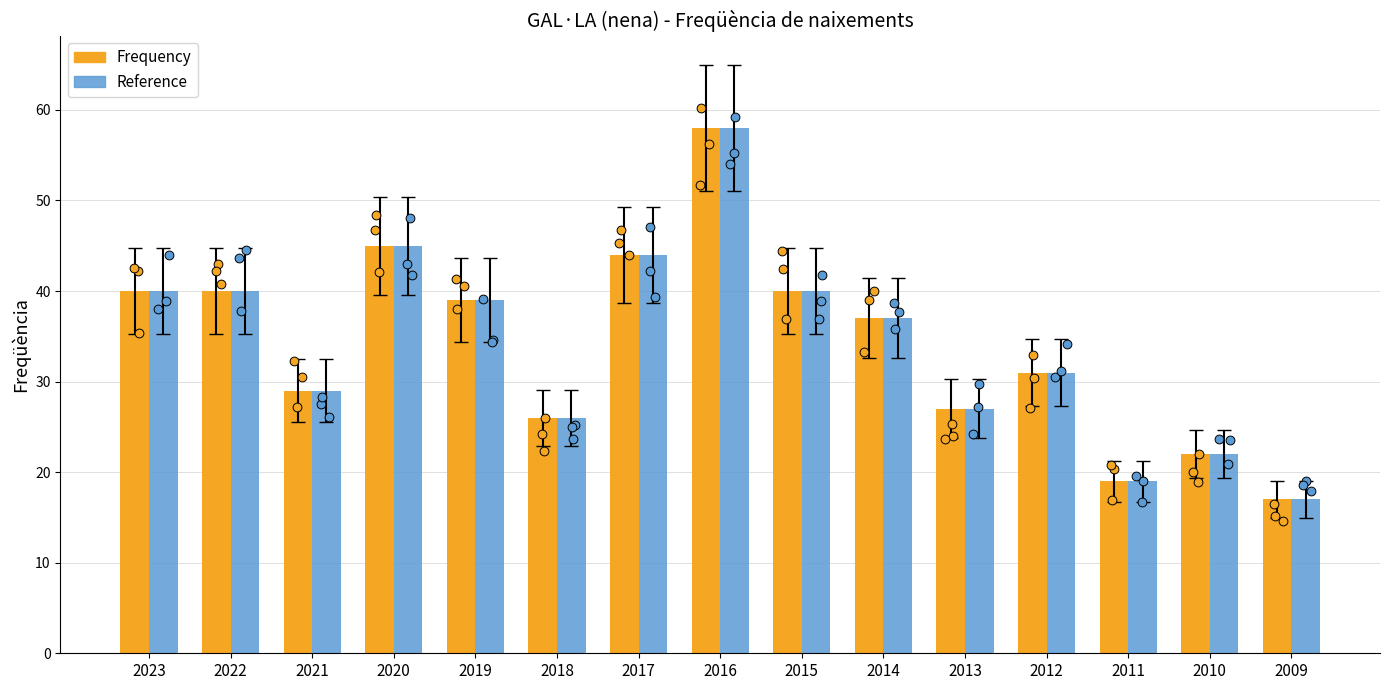

Which series has the largest total across all categories?

Frequency